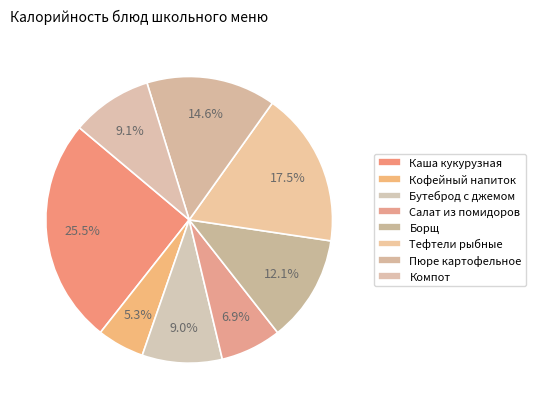

What is the smallest slice in the pie chart?

Кофейный напиток